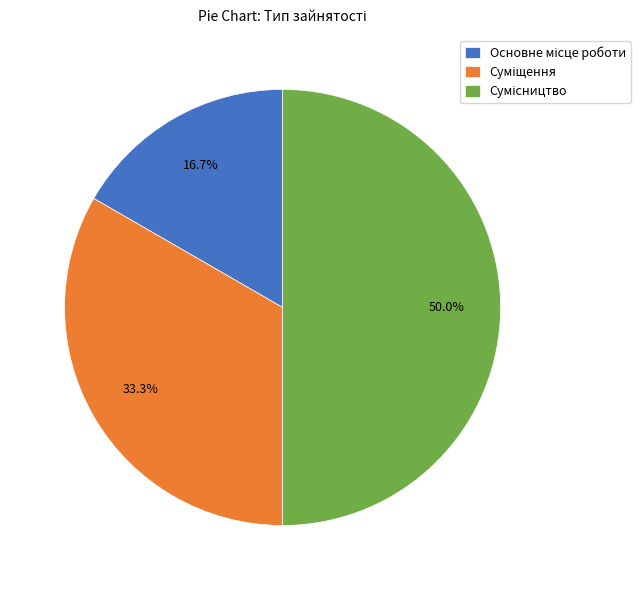

What portion of the pie excludes Основне місце роботи?

83.3%